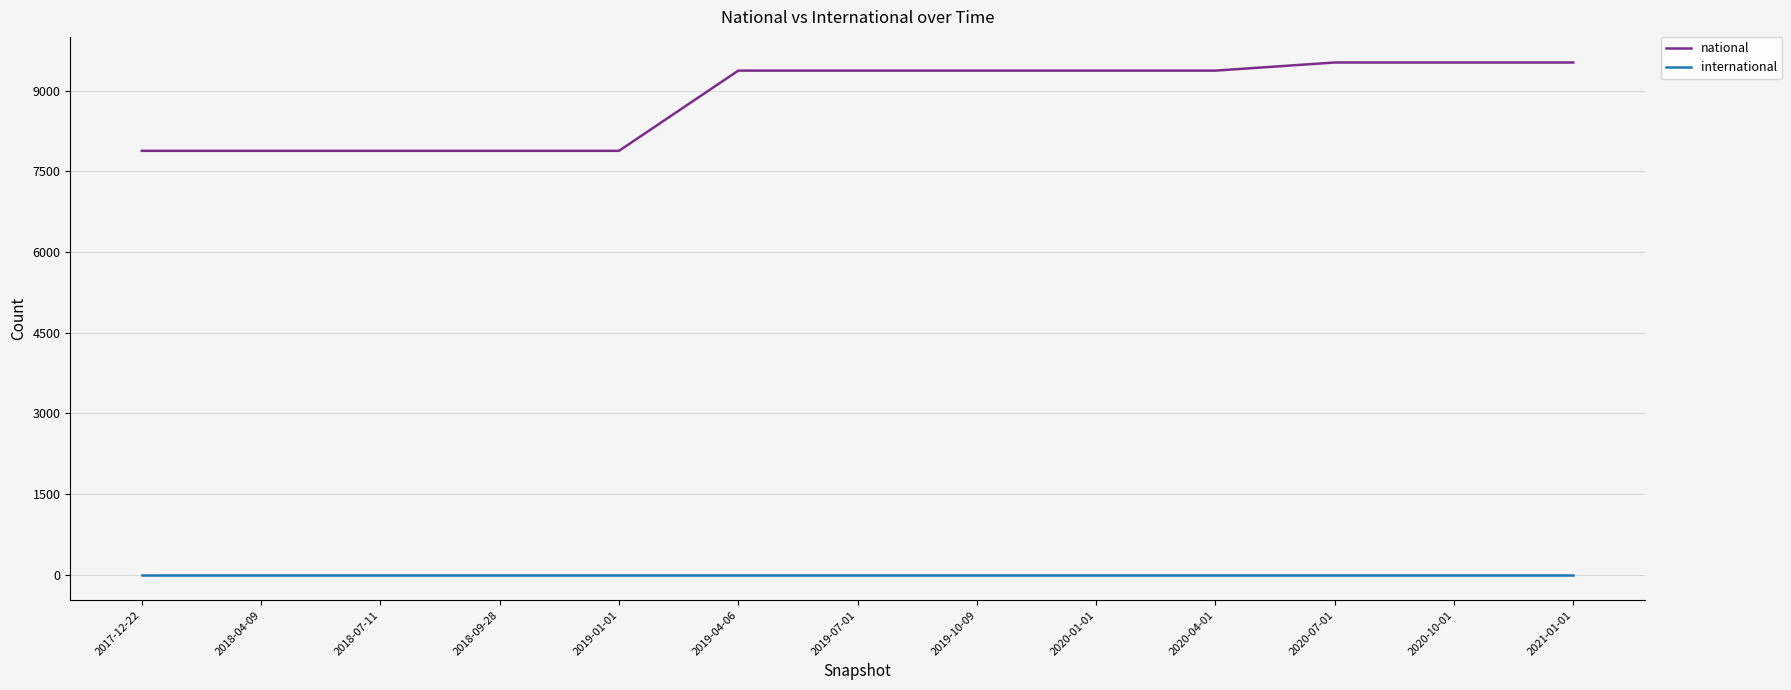

Reading right to left, transcribe all the data shown in this chart.

national: 2021-01-01=9525	2020-10-01=9525	2020-07-01=9525	2020-04-01=9374	2020-01-01=9374	2019-10-09=9374	2019-07-01=9374	2019-04-06=9374	2019-01-01=7882	2018-09-28=7882	2018-07-11=7882	2018-04-09=7882	2017-12-22=7882
international: 2021-01-01=0	2020-10-01=0	2020-07-01=0	2020-04-01=0	2020-01-01=0	2019-10-09=0	2019-07-01=0	2019-04-06=0	2019-01-01=0	2018-09-28=0	2018-07-11=0	2018-04-09=0	2017-12-22=0